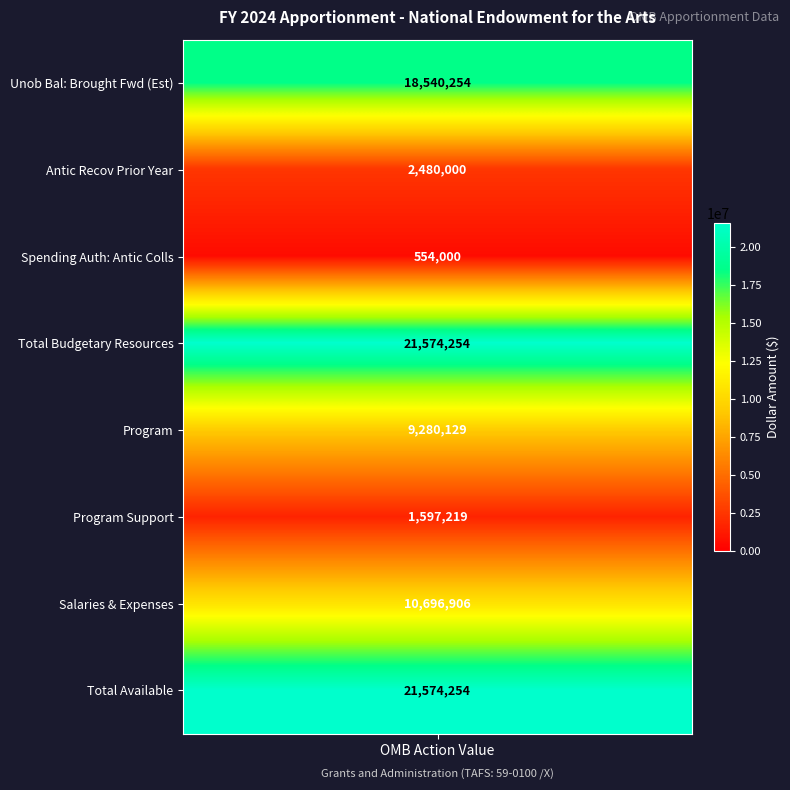

How many data points are above 10696906?

3